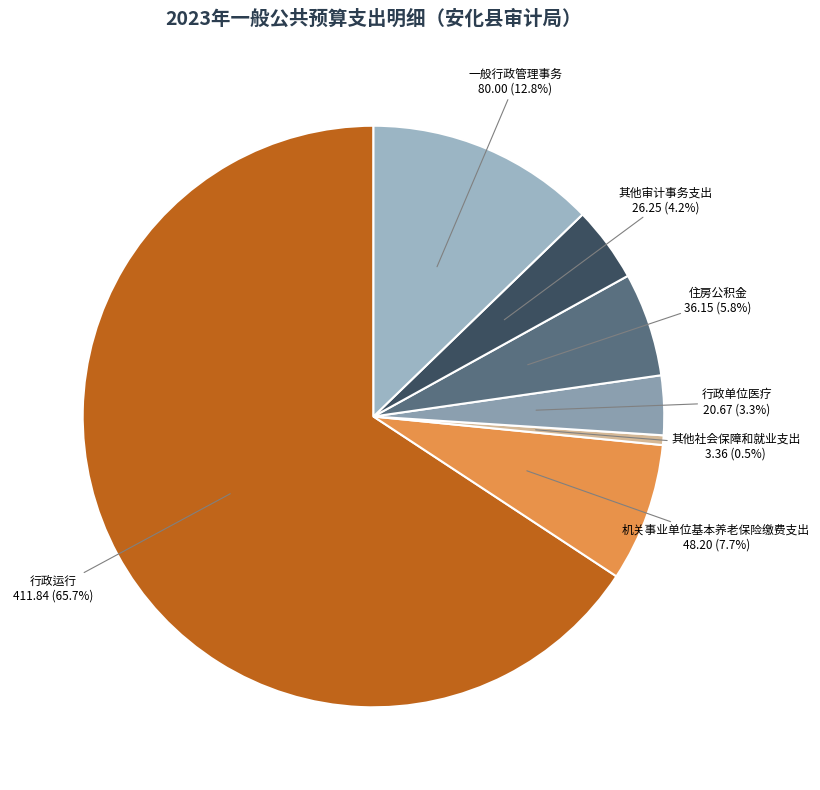

To the nearest percent, what percentage of the pie is 住房公积金?

6%